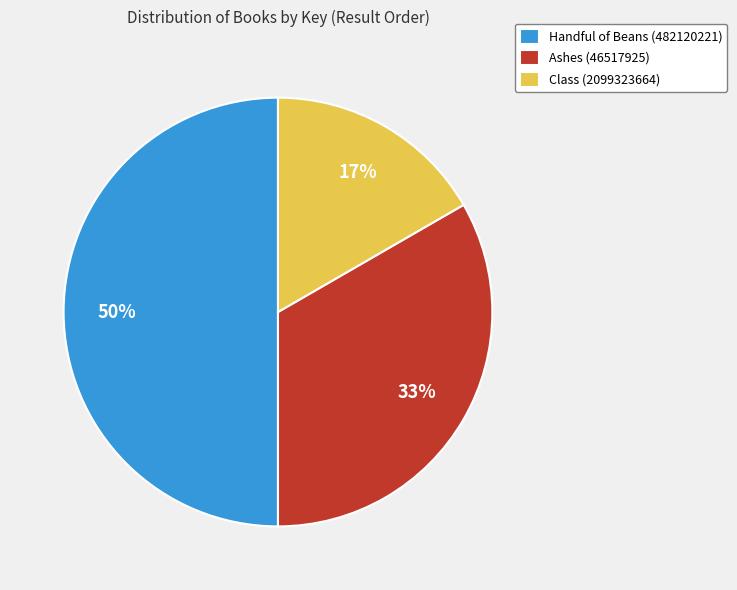

Approximately how many times larger is the value at Handful of Beans (482120221) compared to Ashes (46517925)?

1.5